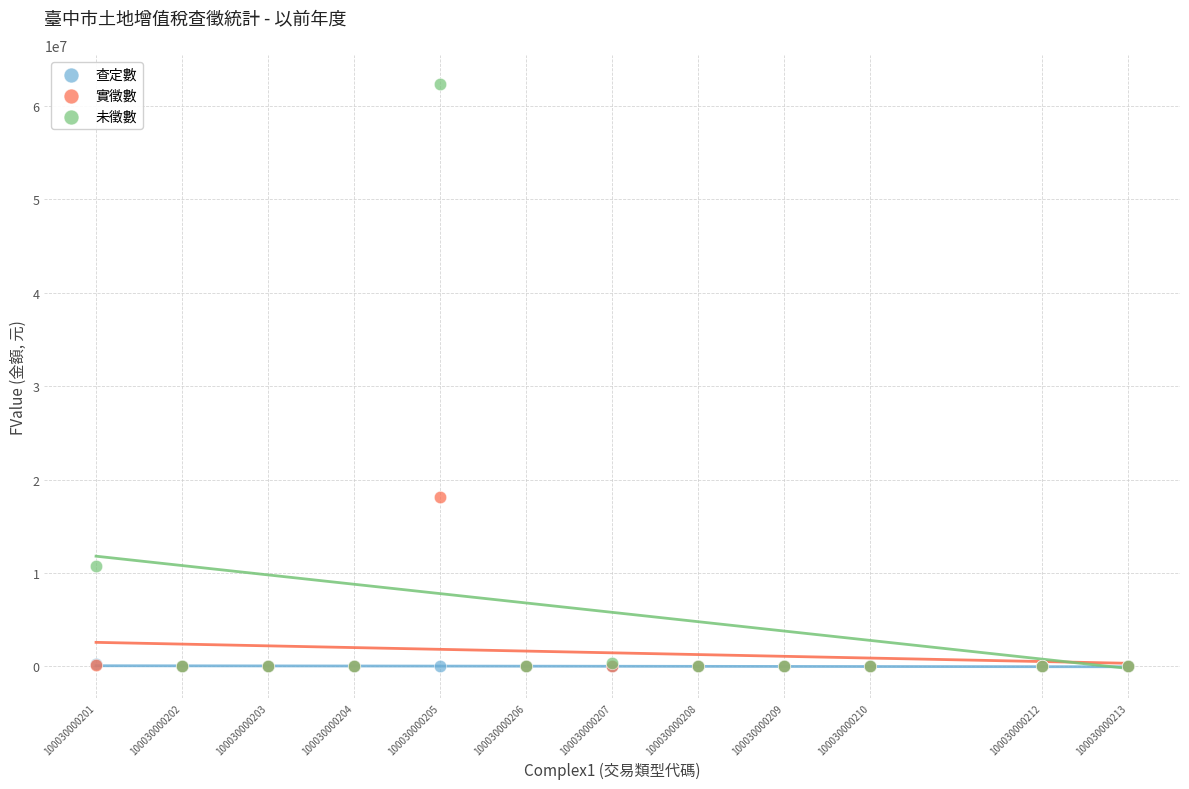

Which series has the widest spread of Y values?

未徵數